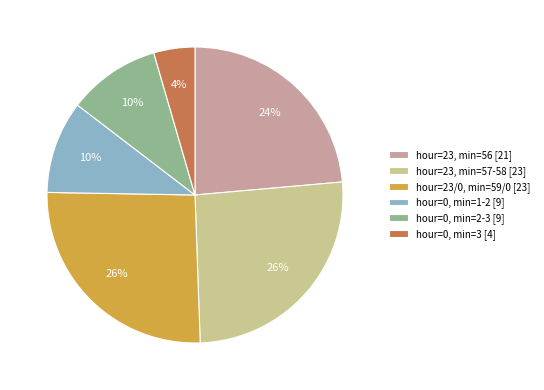

To the nearest percent, what portion does hour=23, min=57-58 [23] represent?

26%